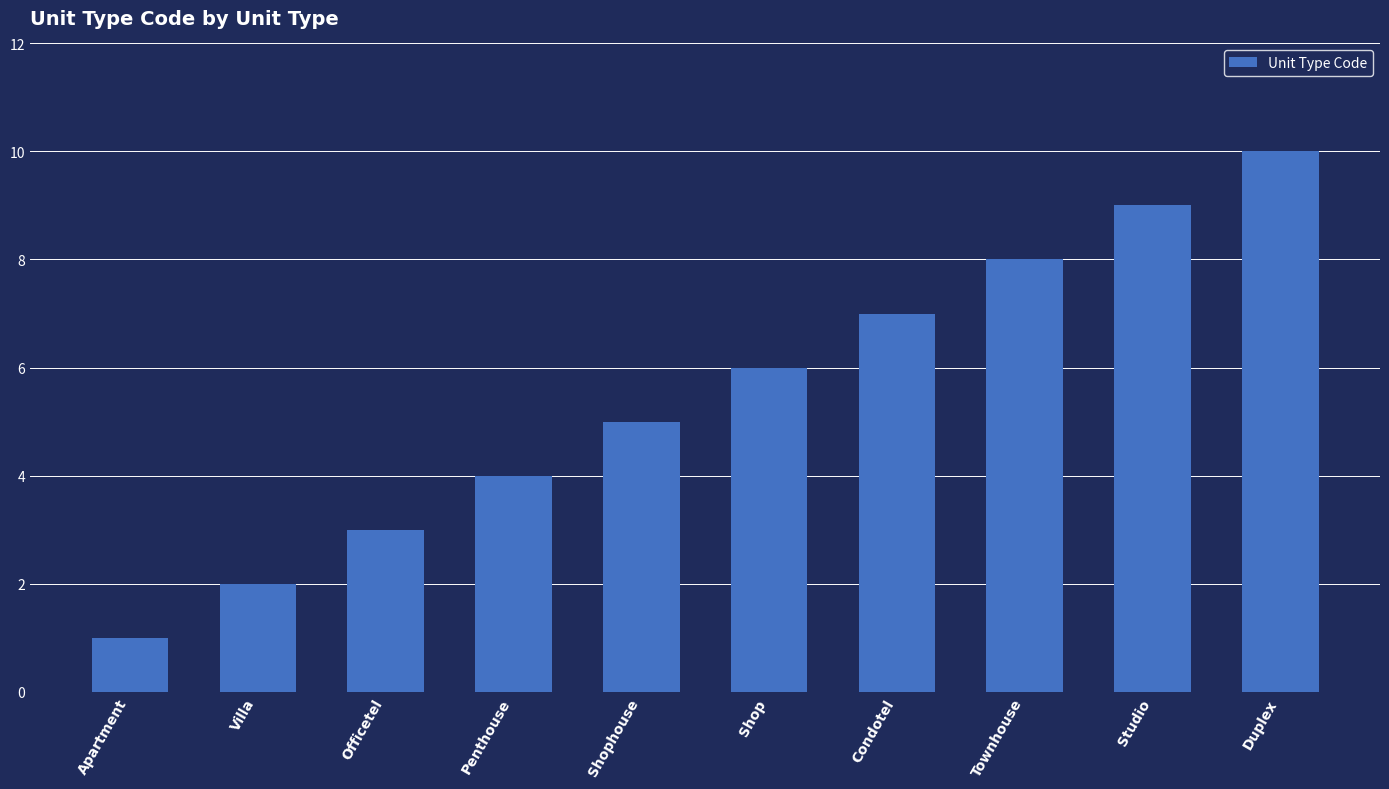

What is the label of the 10th bar from the right?

Apartment